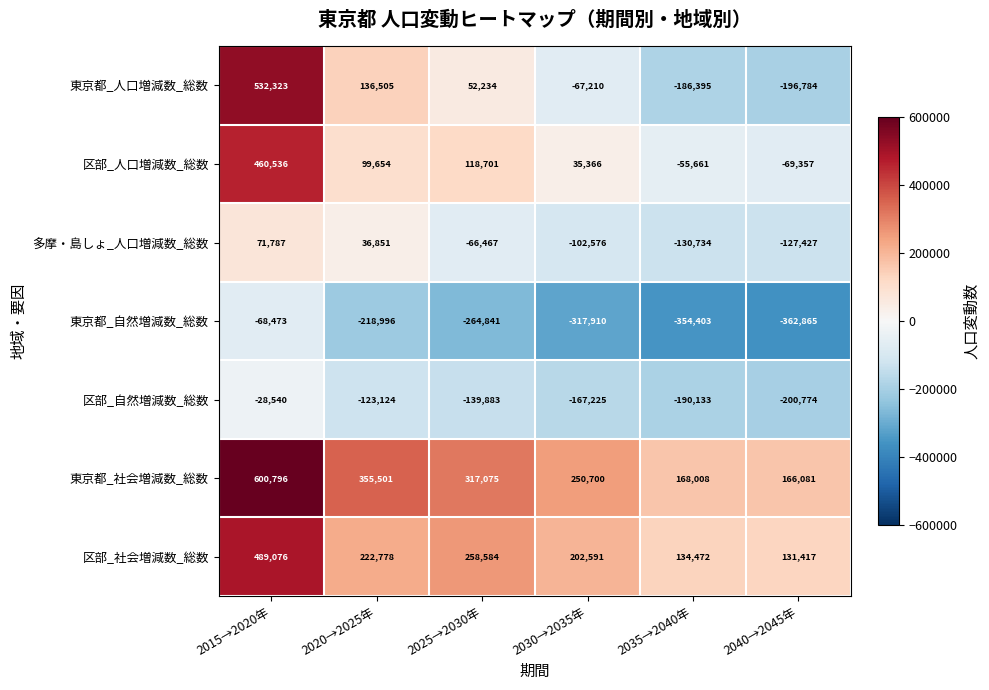

Which series has the largest range (max minus min)?

東京都_人口増減数_総数